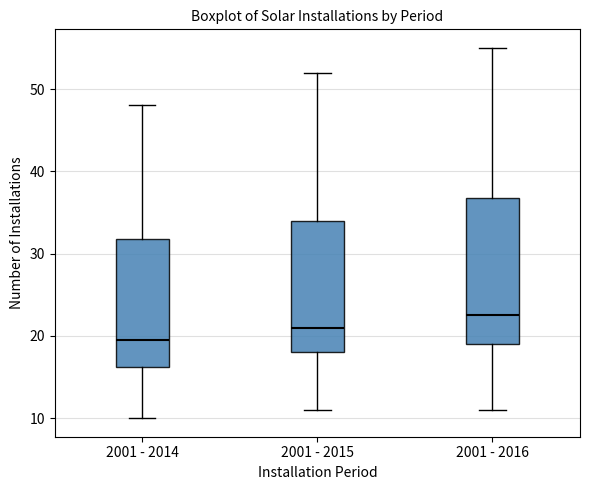

Where does the upper whisker of the box for 2001 - 2014 end on the y-axis? The values are not printed on the chart, so give them approximately, as read against the axis.

48